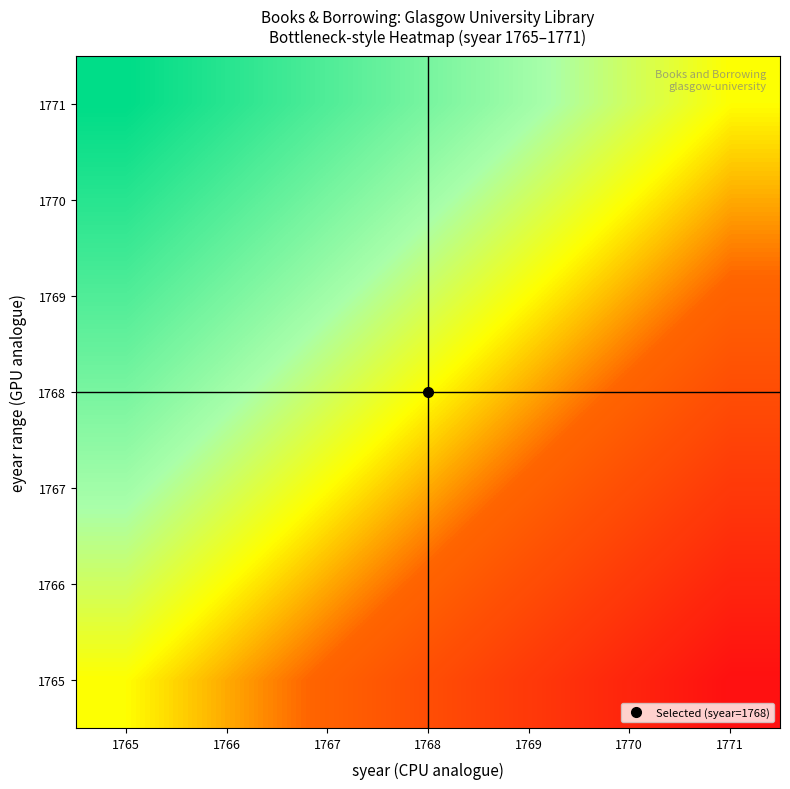

At 1770, list the series in order from smallest to largest.

1765, 1766, 1767, 1768, 1769, 1770, 1771